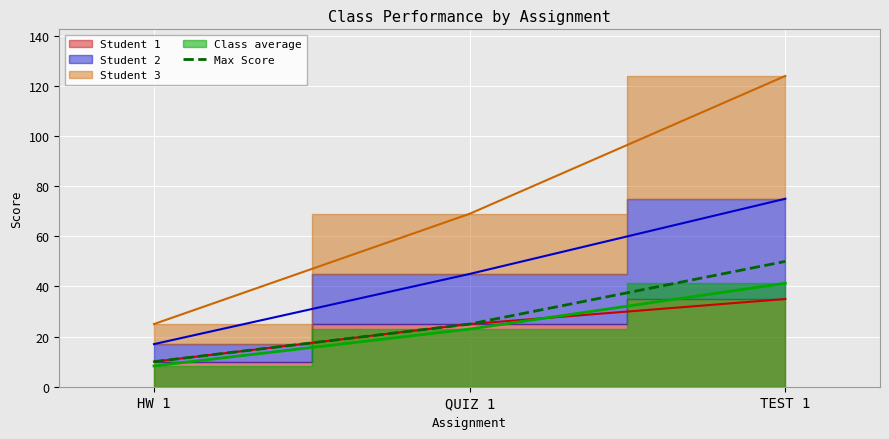

True or false: the data shows 72 at TEST 1.

False